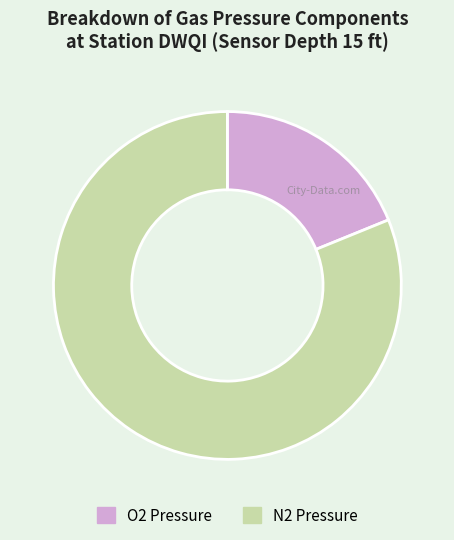

Which slice is the largest?

N2 Pressure